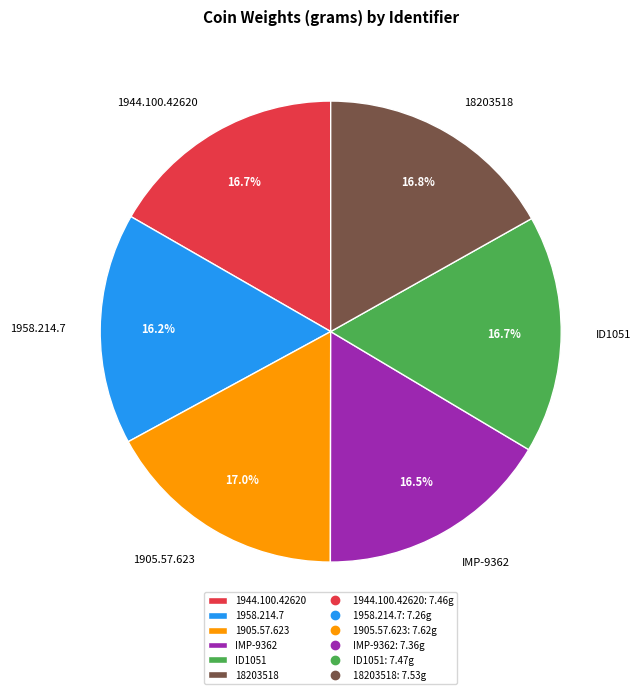

Does 1944.100.42620 account for over 50% of the chart?

No